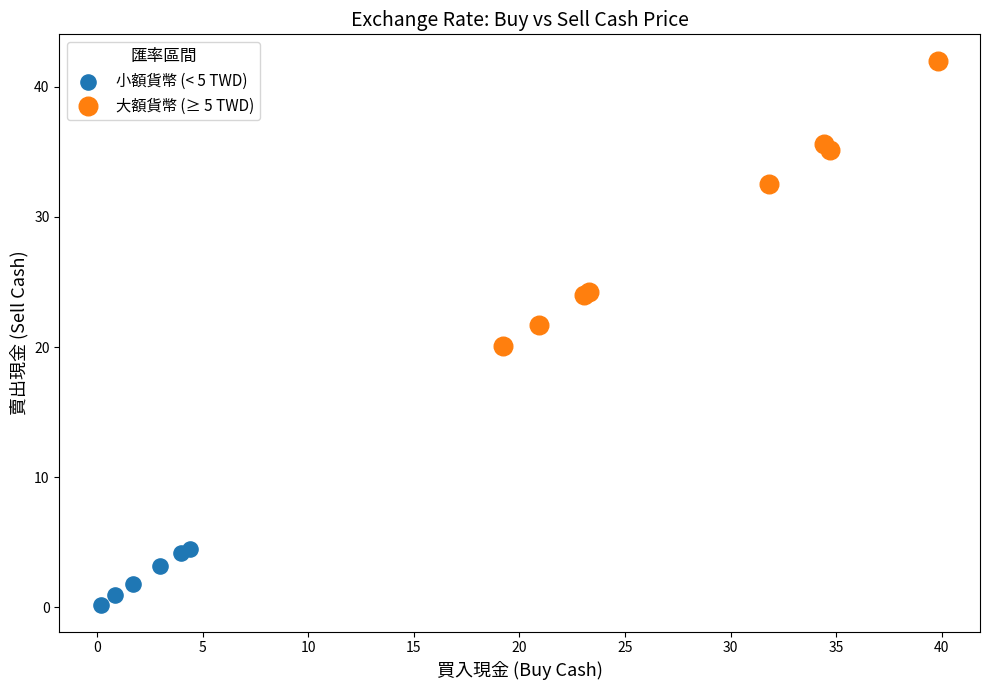

Which series reaches the minimum Y coordinate?

小額貨幣 (< 5 TWD)